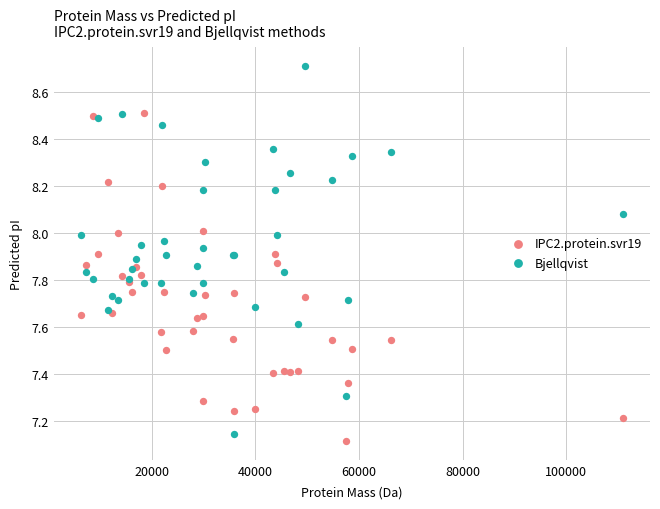

Which series contains the highest Y value?

Bjellqvist